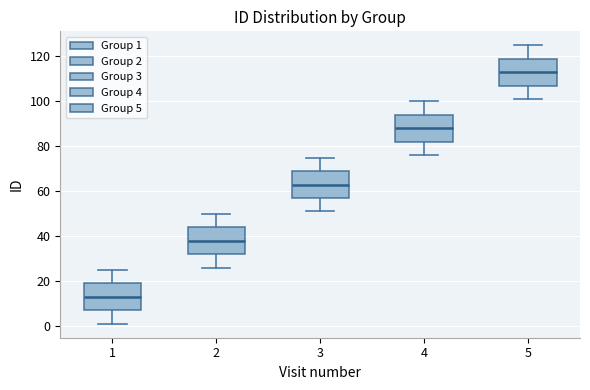

Where is the lower edge of the box at x = 1 on the y-axis? The values are not printed on the chart, so give them approximately, as read against the axis.

8